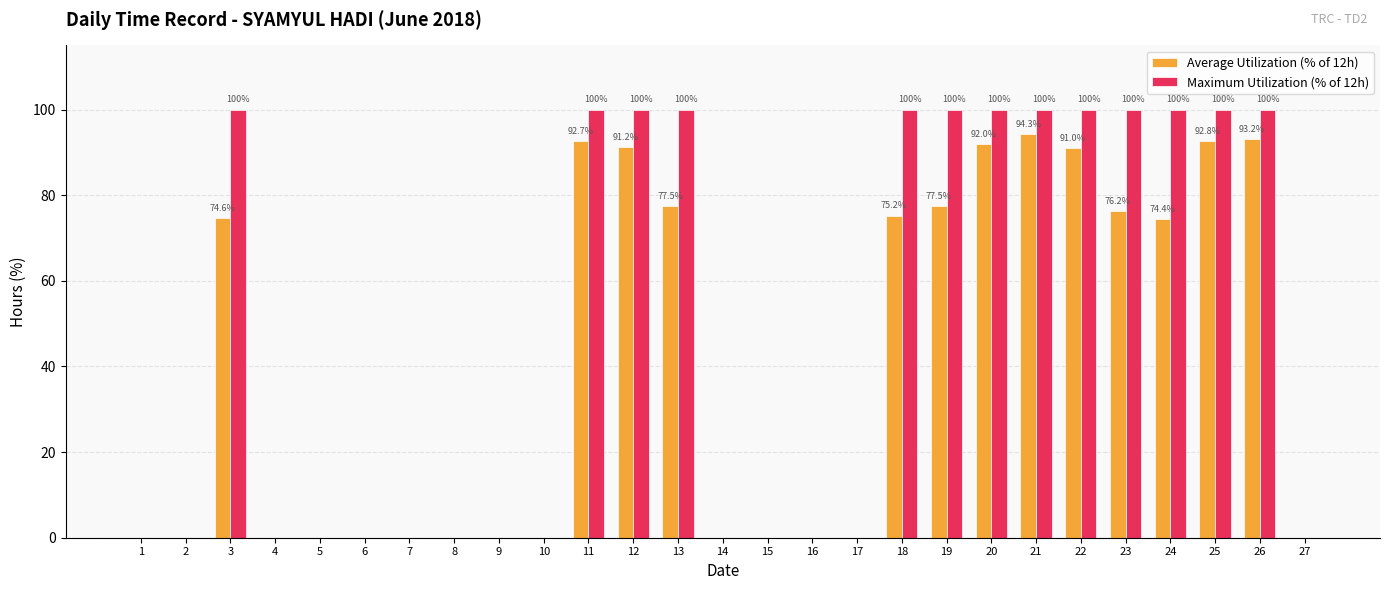

Which series has the widest spread of values?

Maximum Utilization (% of 12h)